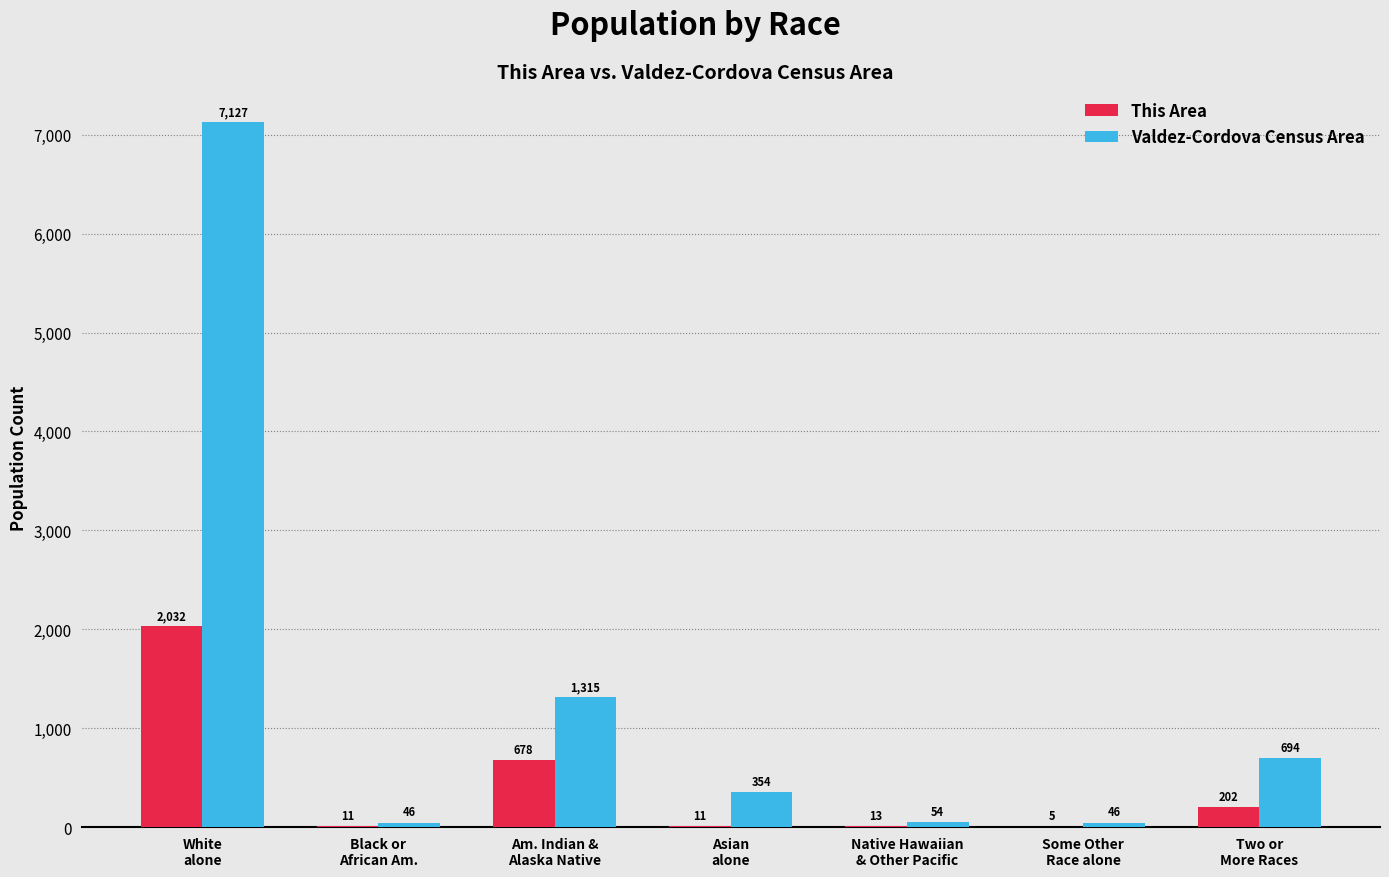

Count the number of categories in the chart.

7